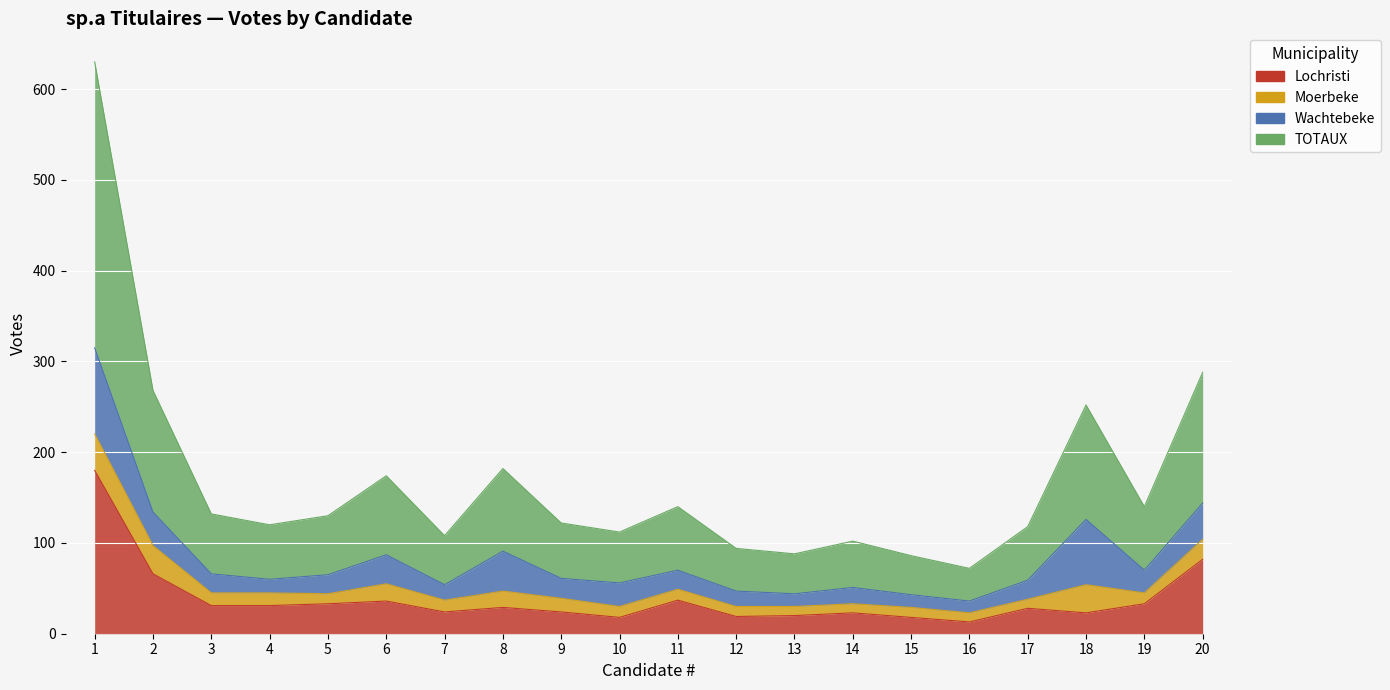

How many interior local valleys does the Lochristi series have?

5